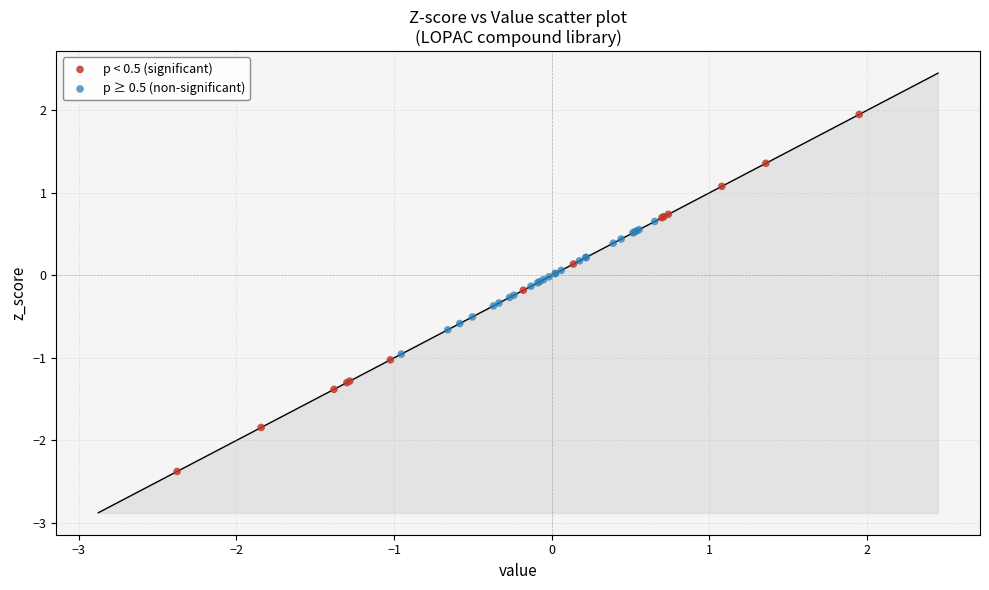

Which series has the widest spread of Y values?

p < 0.5 (significant)